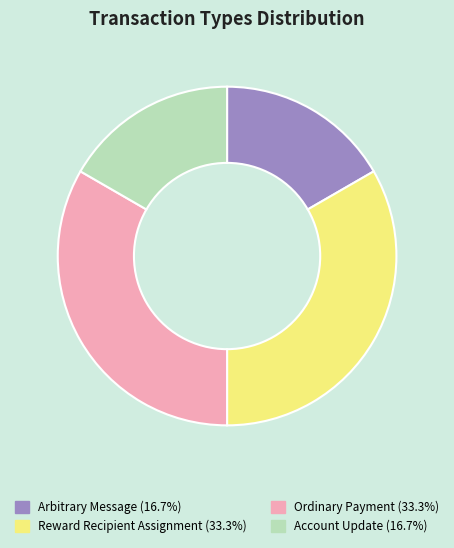

Do Ordinary Payment (33.3%) and Reward Recipient Assignment (33.3%) together represent more than half of the pie?

Yes